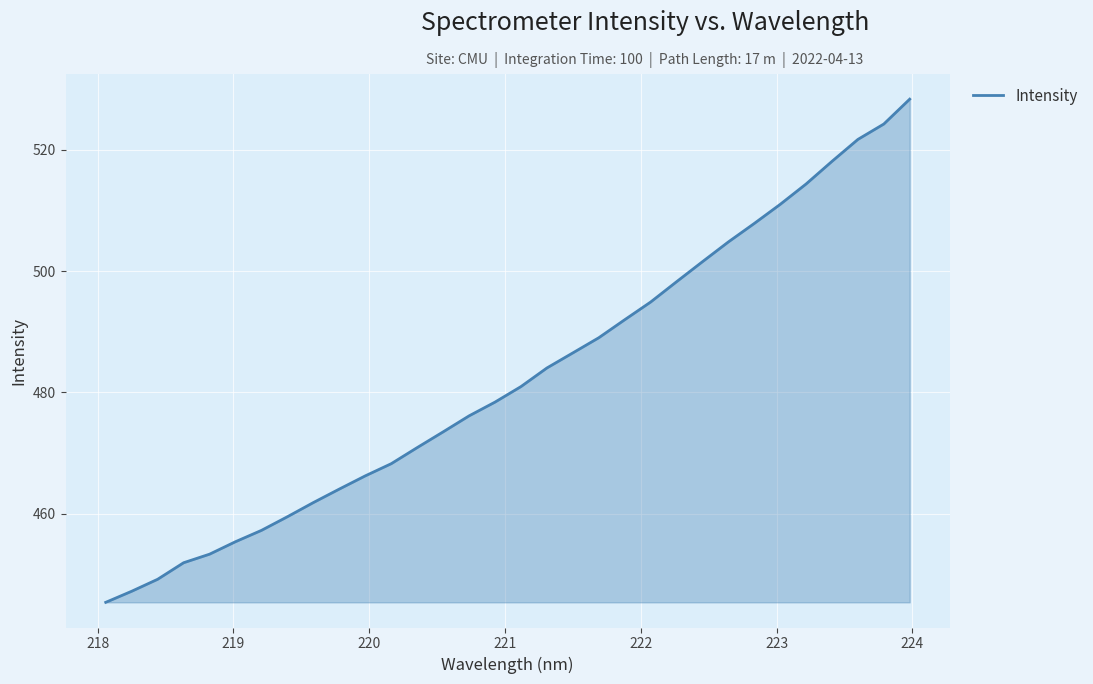

What is the smallest value displayed?

445.4